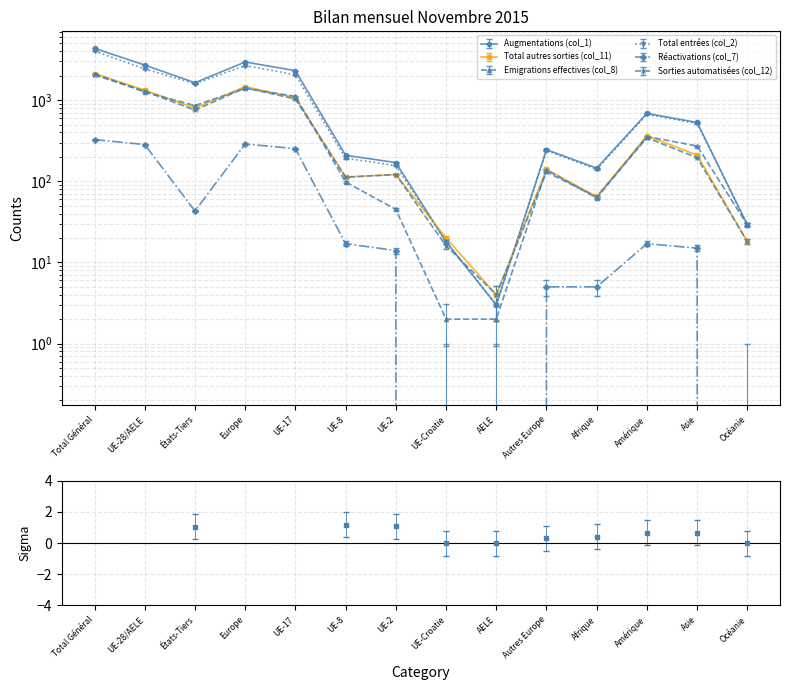

At which label does Total entrées (col_2) reach its minimum?

AELE